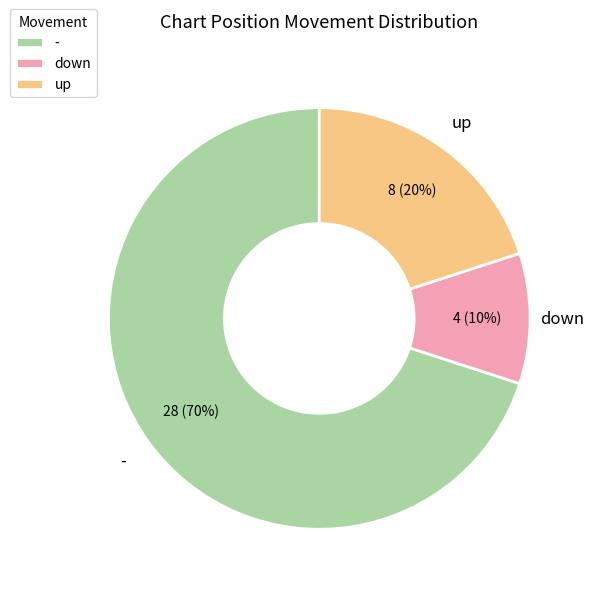

Is there any slice that represents more than half of the pie?

Yes